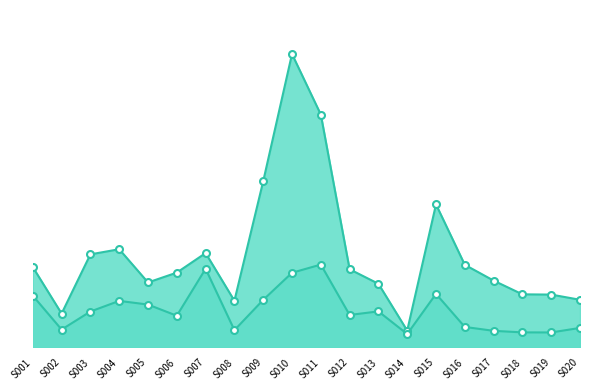

True or false: CampusSeps and Total Seps intersect in this chart.

False